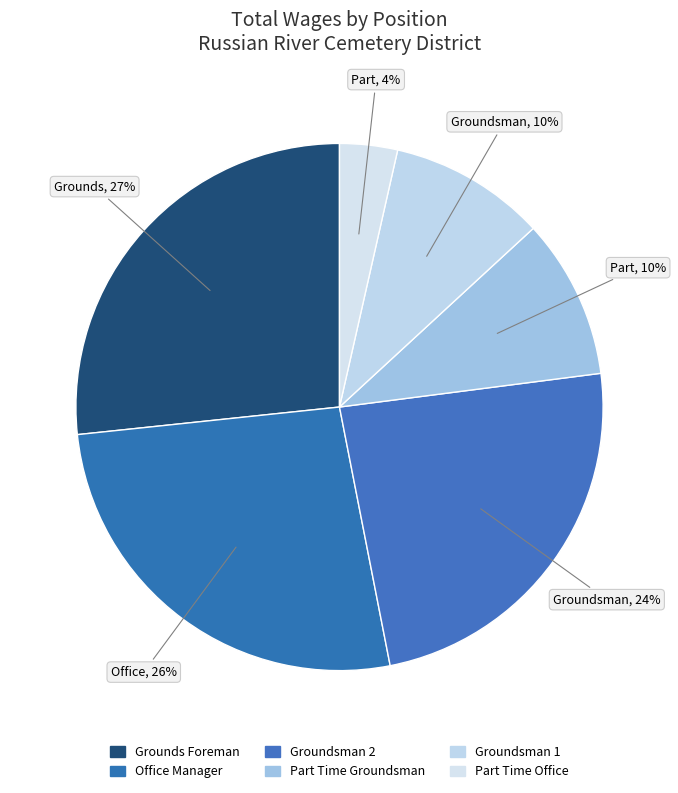

How many slices are in this pie chart?

6